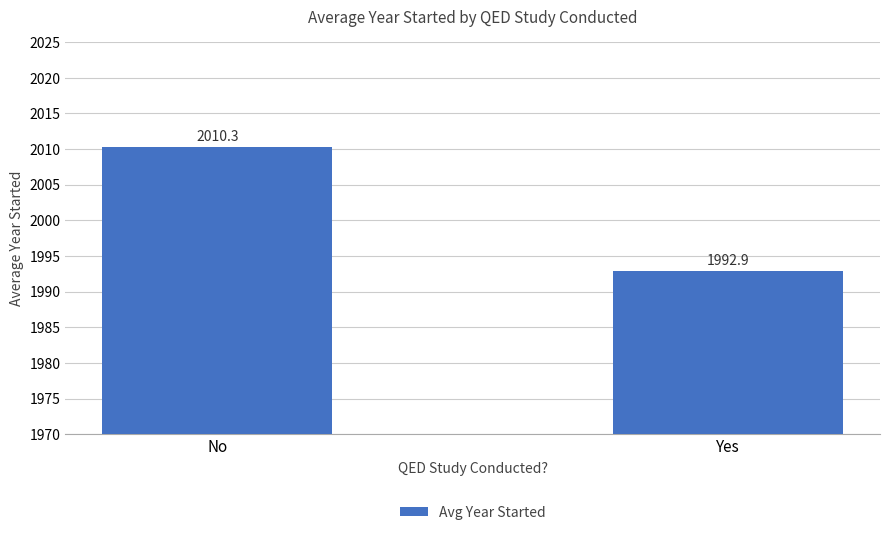

Which category has the highest value across all series?

No